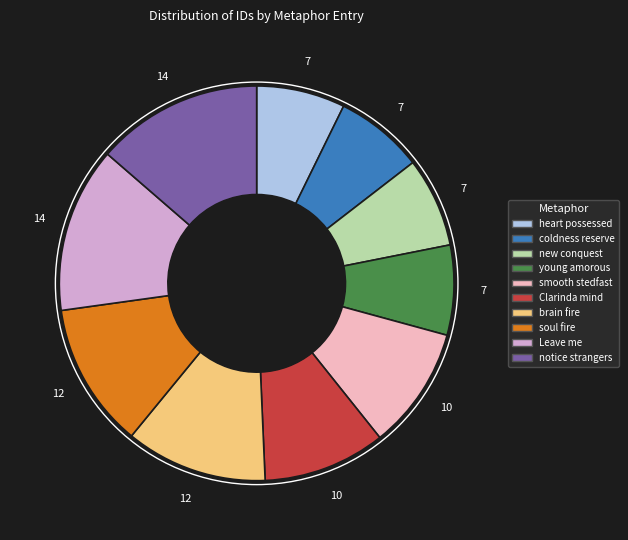

Is there a majority slice in this chart?

No